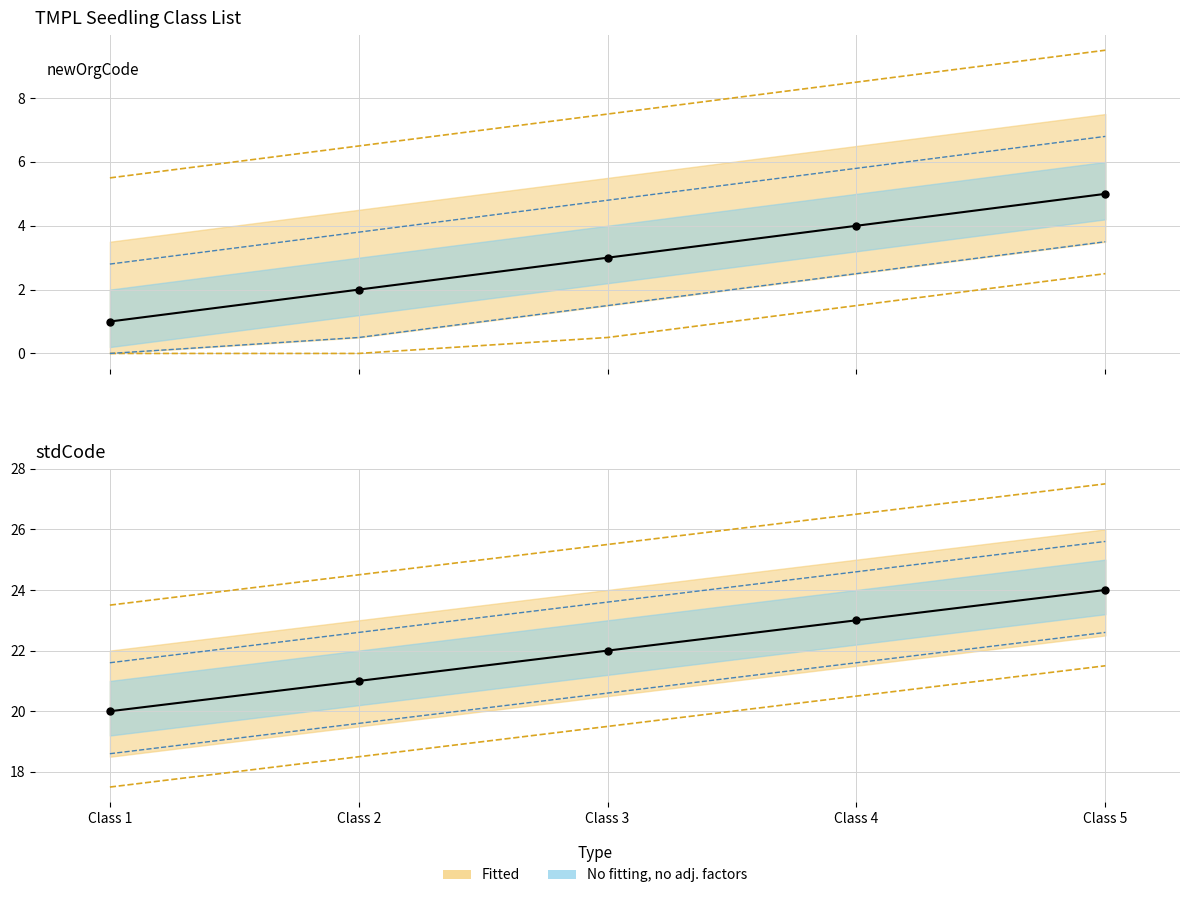

At which category is the sum across all series the highest?

Class 5